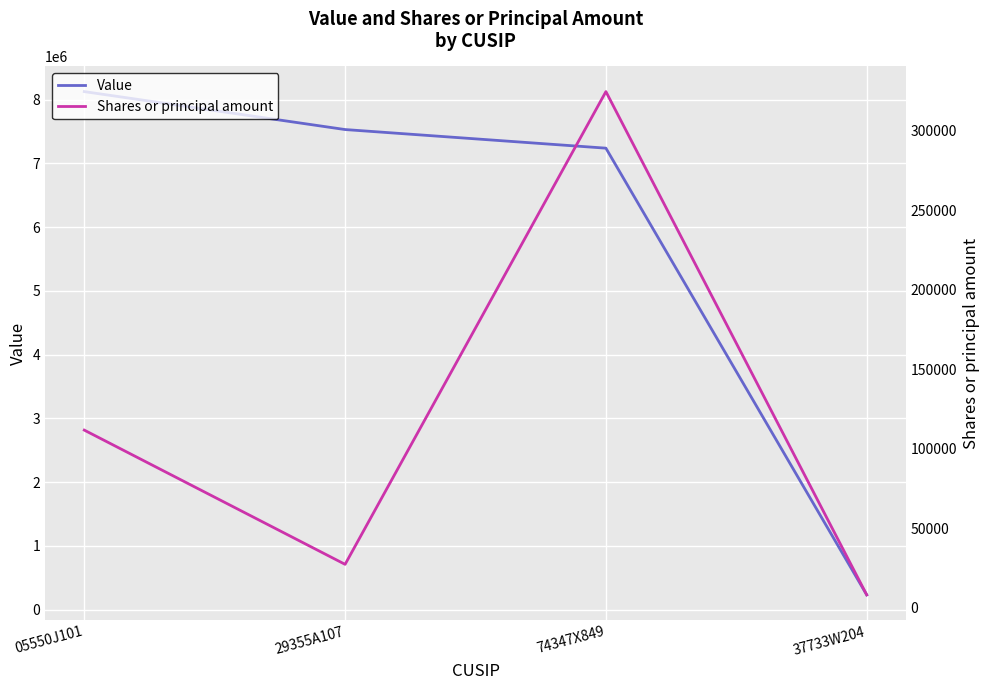

Which has a higher value, 37733W204 or 74347X849?

74347X849